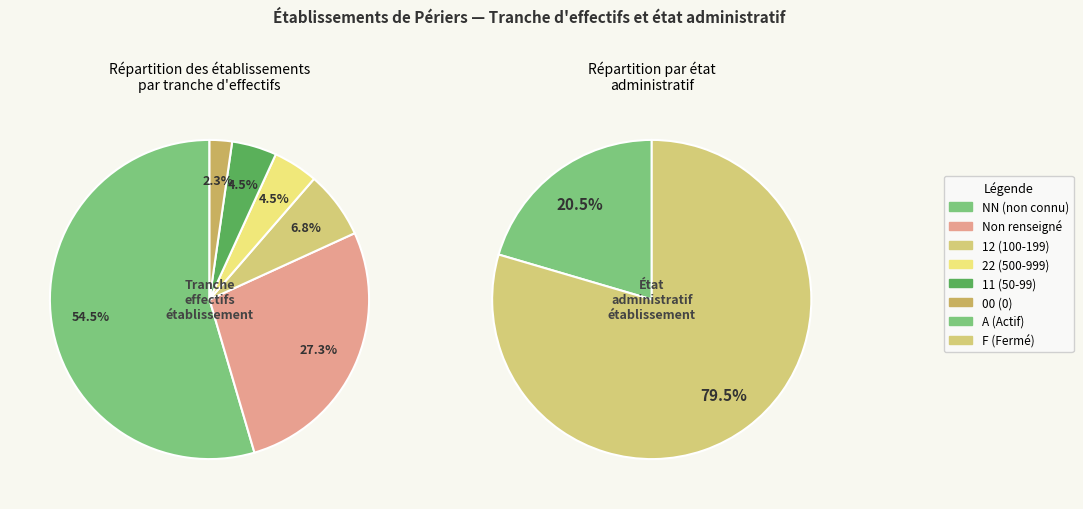

Which slice is the largest?

NN